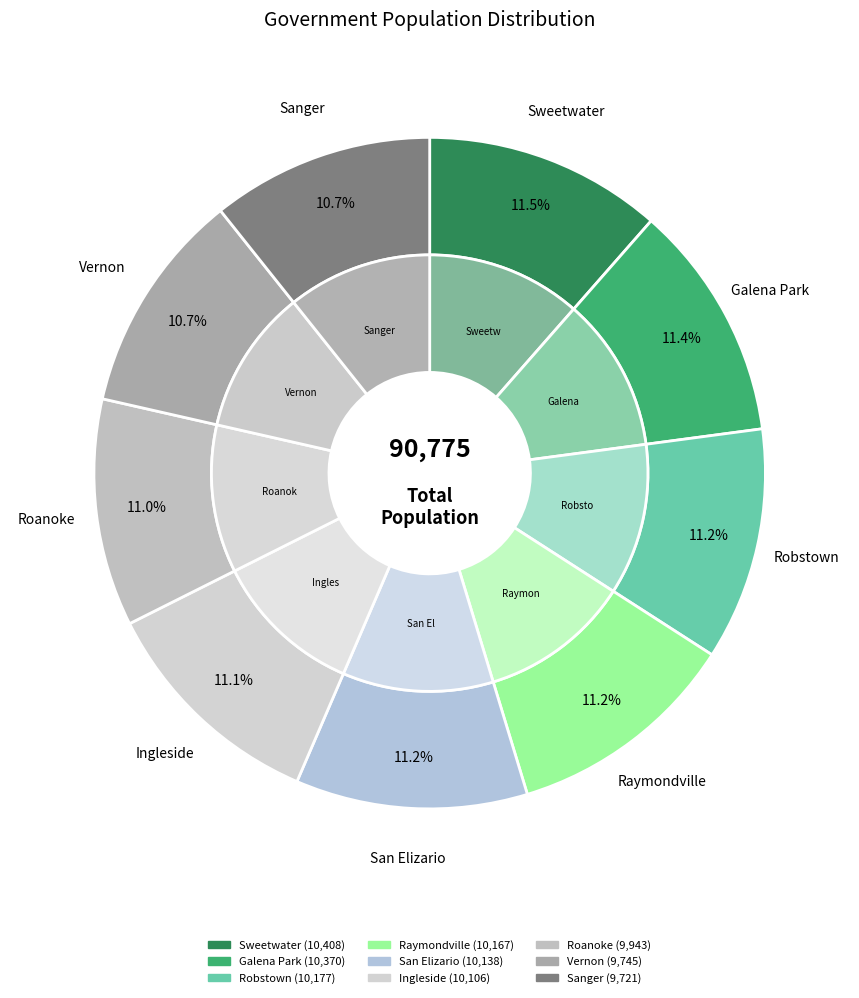

Count the number of slices in the pie.

9